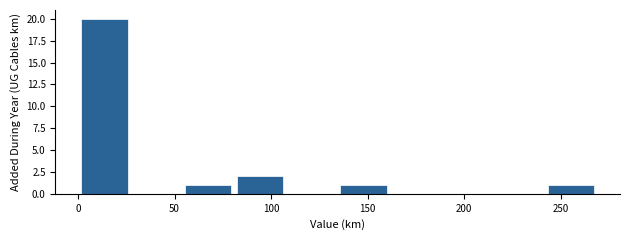

Reading left to right, transcribe this chart: for each bar, give the range it covers on the x-axis and its height. Neither the bar edges nor the heights are printed on the chart, so give them approximately, as read against the axes.

0 to 25: 20
25 to 55: 0
55 to 80: 1
80 to 110: 2
110 to 135: 0
135 to 160: 1
160 to 190: 0
190 to 215: 0
215 to 240: 0
240 to 270: 1